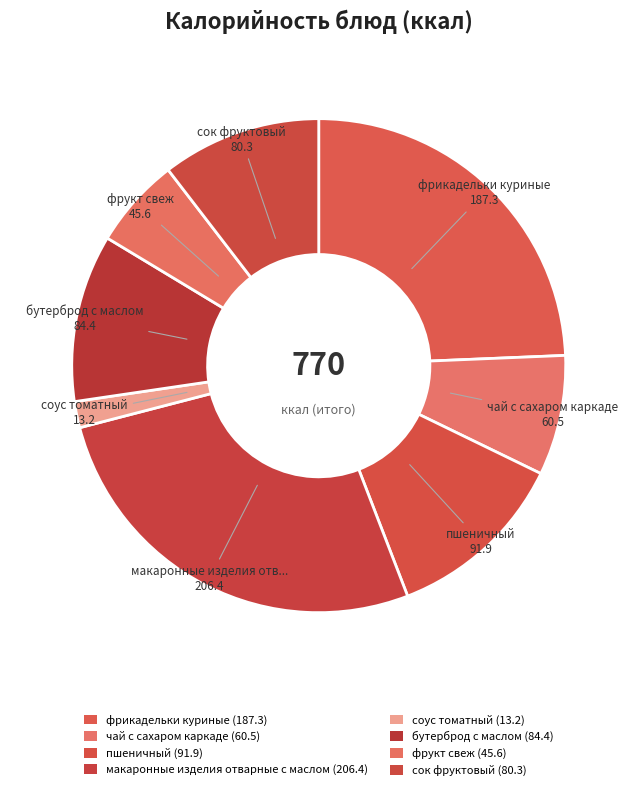

Which category has the smallest portion of the pie?

соус томатный